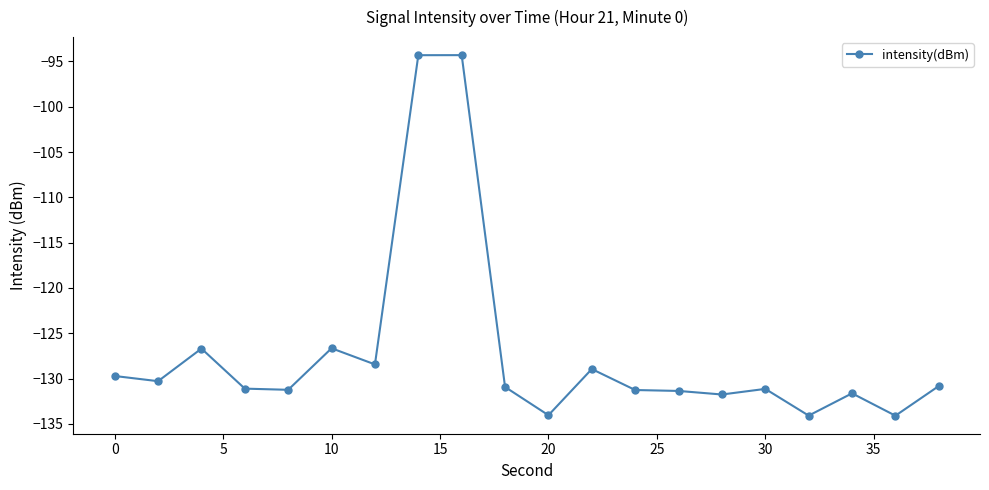

What is the smallest value displayed?

-134.1